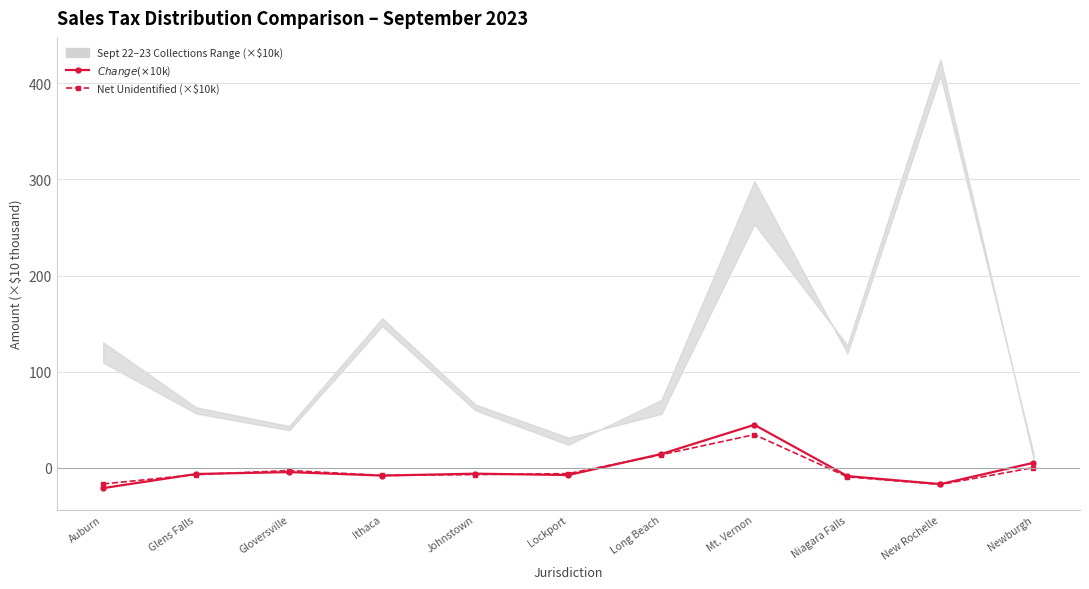

How many data points in Net Unidentified (×$10k) are less than -6?

7